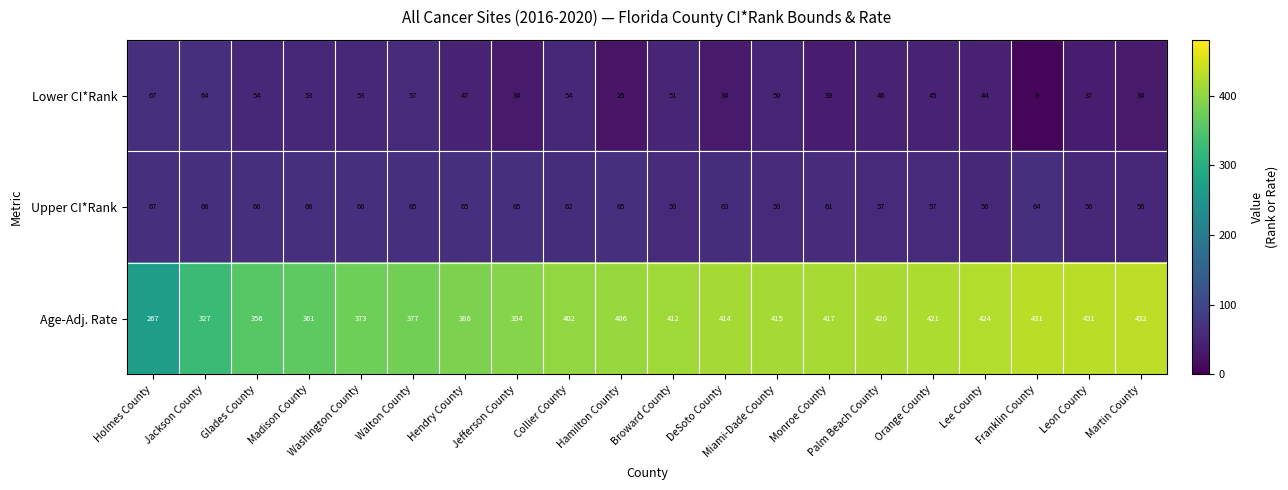

What is the total value across all series at Orange County?

523